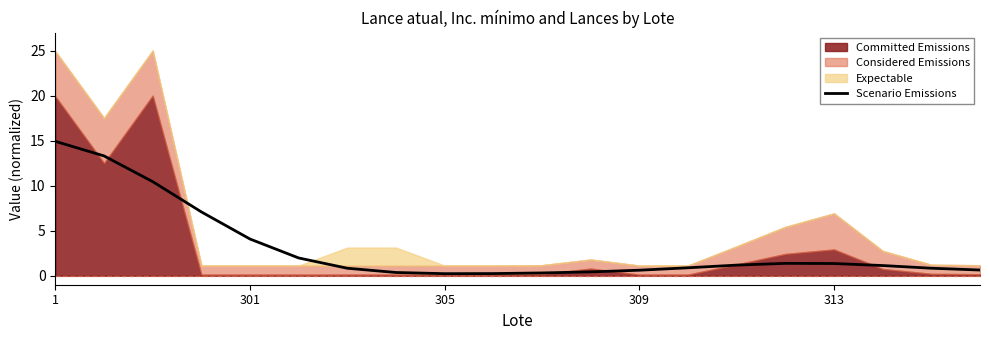

What is the maximum value for Scenario Emissions?

14.9